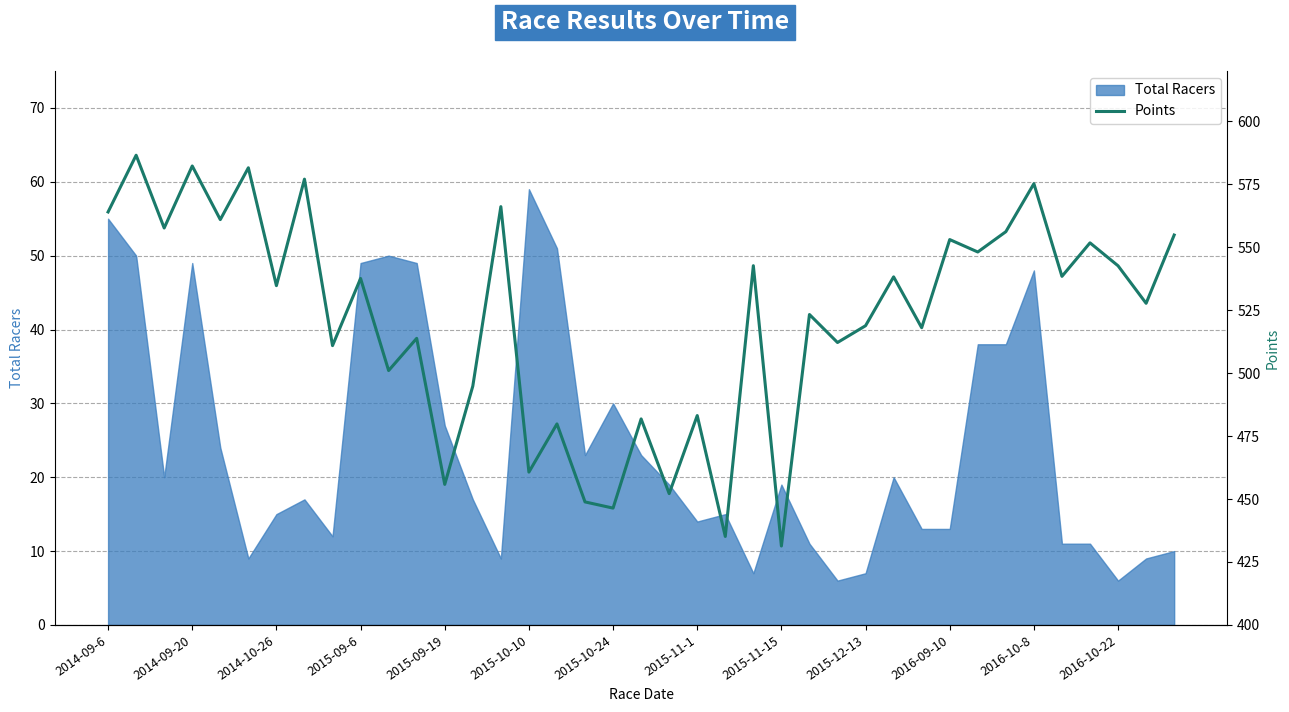

At which label does the data first exceed 534?

2014-09-6